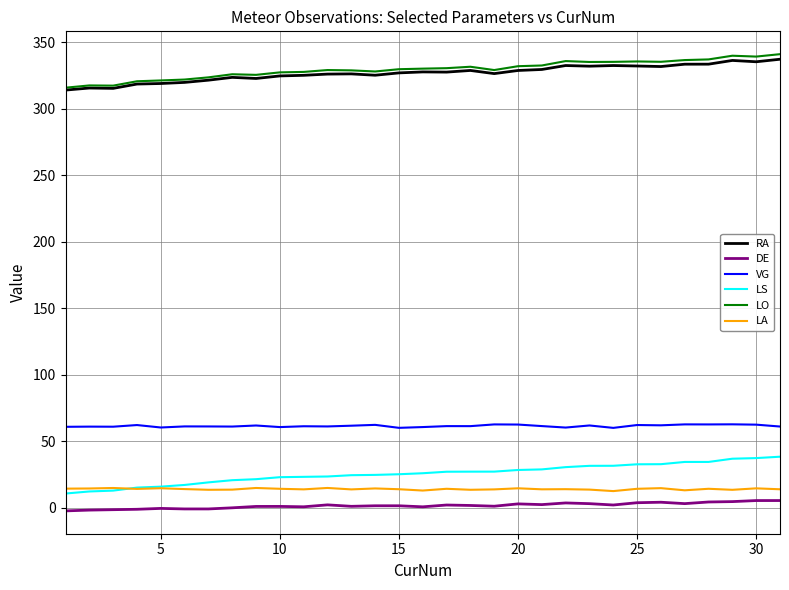

What are all the series names shown in the legend?

RA, DE, VG, LS, LO, LA